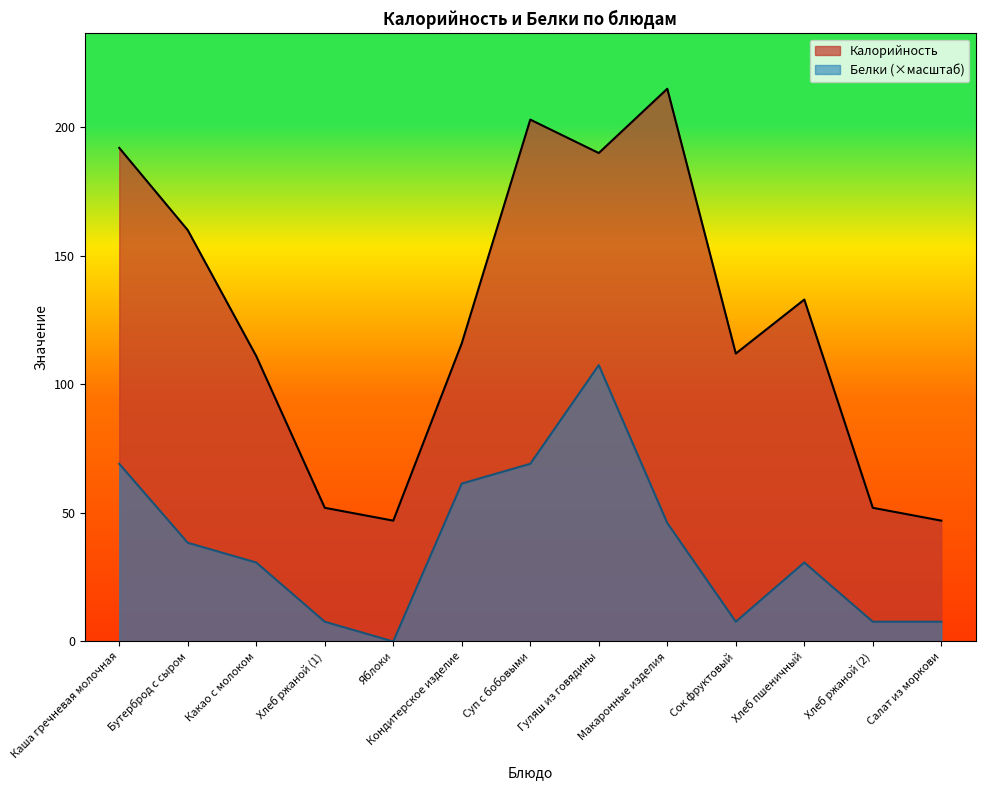

What is the difference between the highest and lowest values at Салат из моркови?

39.3